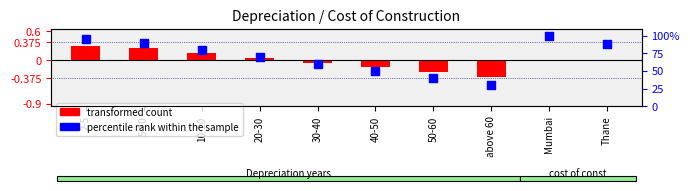

What is the total value across all series at Mumbai?

100.0